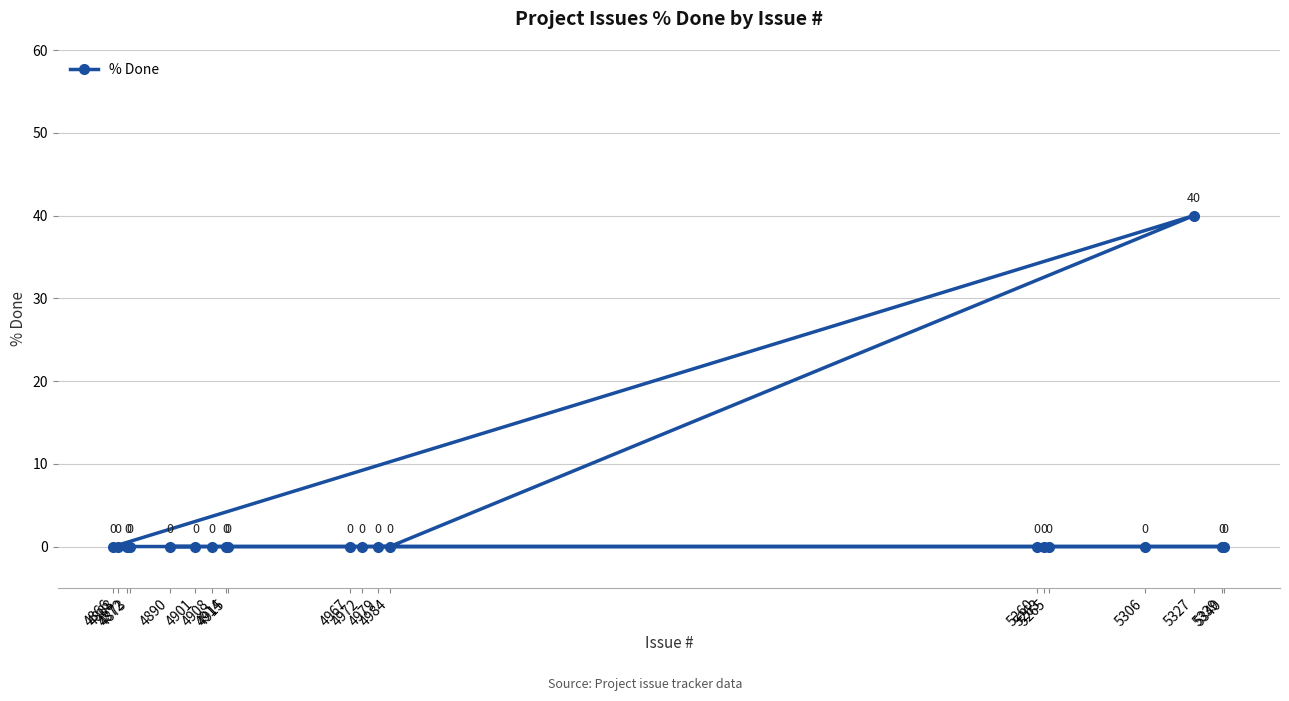

Does the chart display data point markers on the line(s)?

Yes